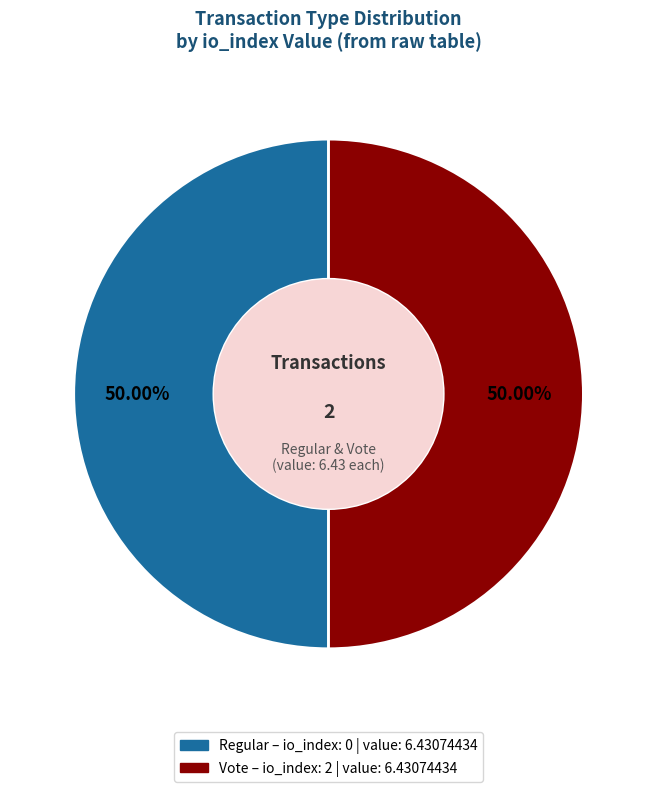

Approximately how many times larger is the value at Regular compared to Vote?

1.0